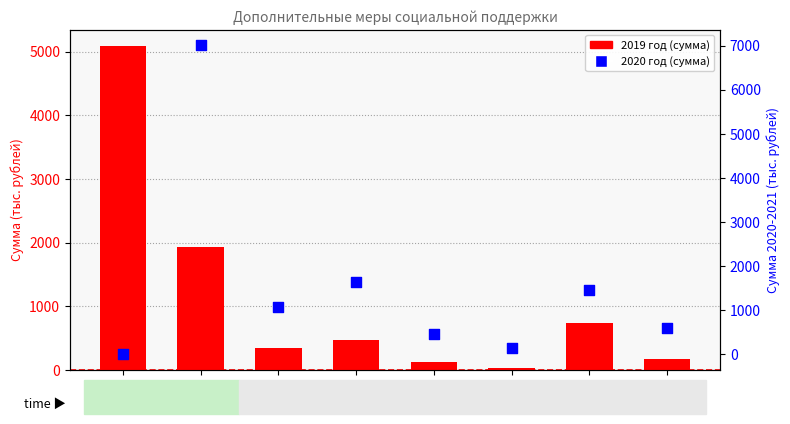

At which category is the sum across all series the highest?

2